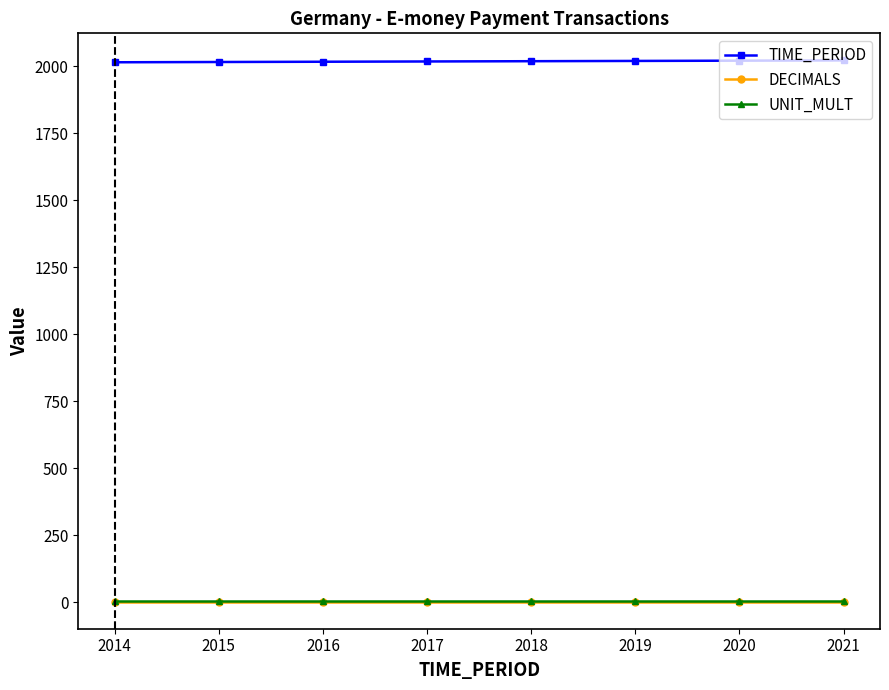

What are all the series names shown in the legend?

TIME_PERIOD, DECIMALS, UNIT_MULT